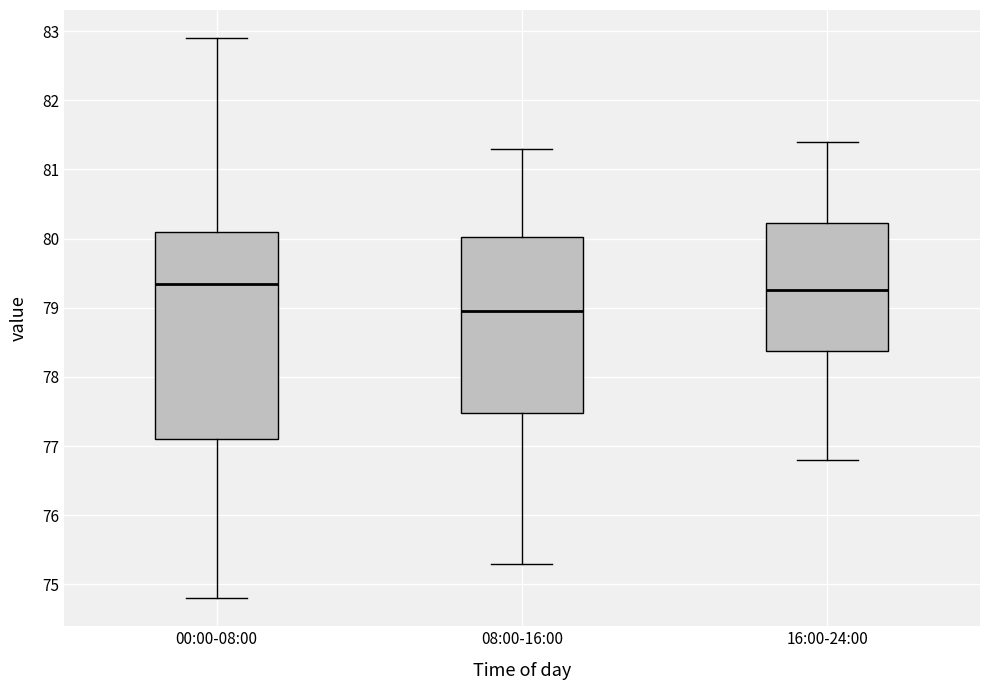

Where is the upper edge of the box for 08:00-16:00 on the y-axis? The values are not printed on the chart, so give them approximately, as read against the axis.

80.0